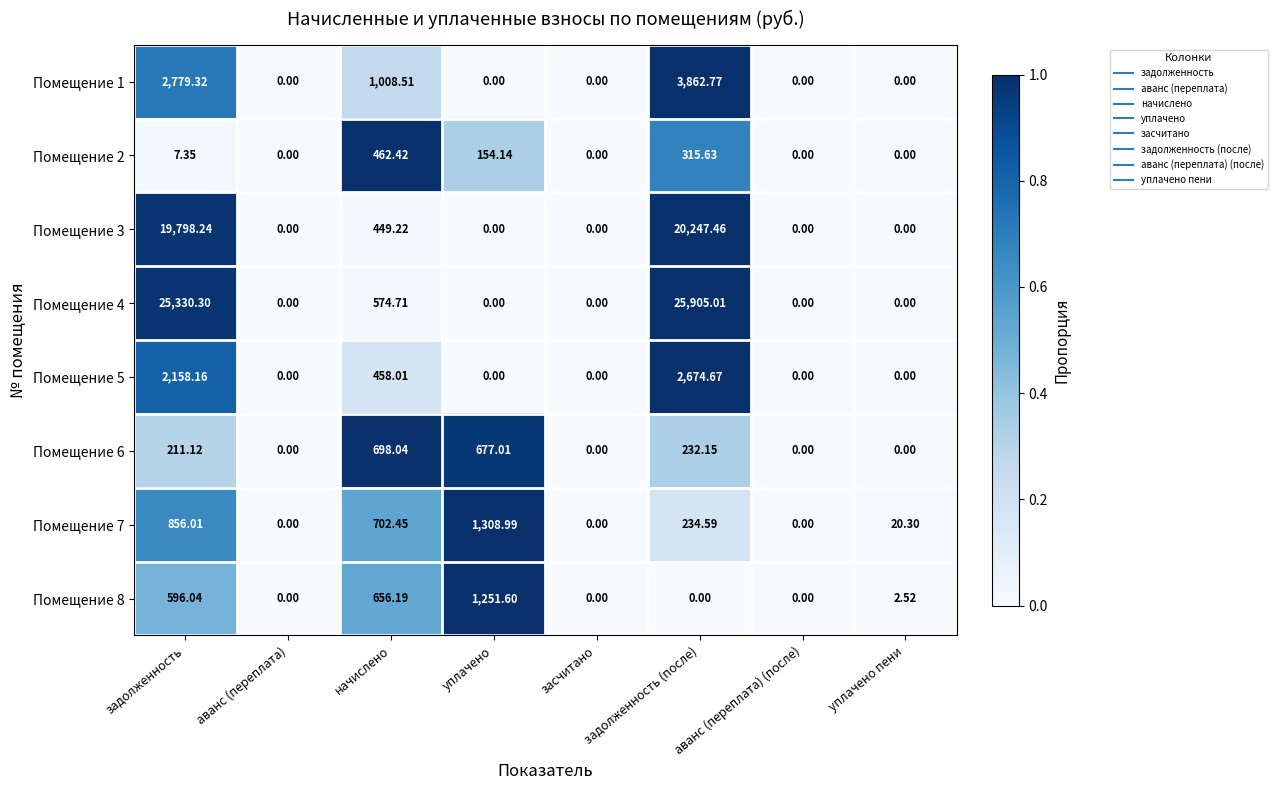

Is the value of Помещение 2 at аванс (переплата) greater than the value of Помещение 4 at задолженность (после)?

No